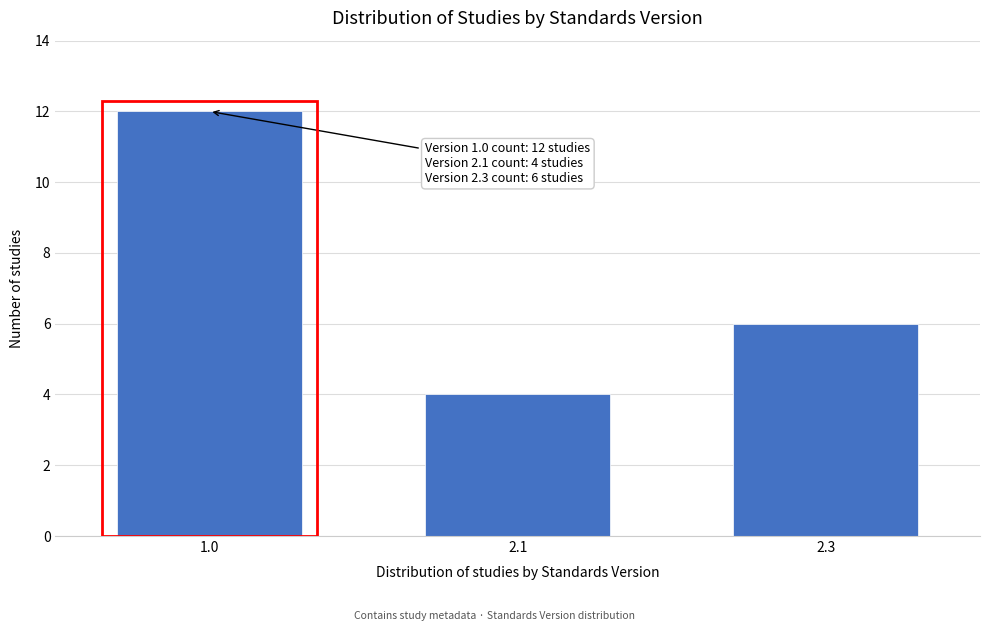

Reading left to right, extract all data points from this chart.

12	4	6